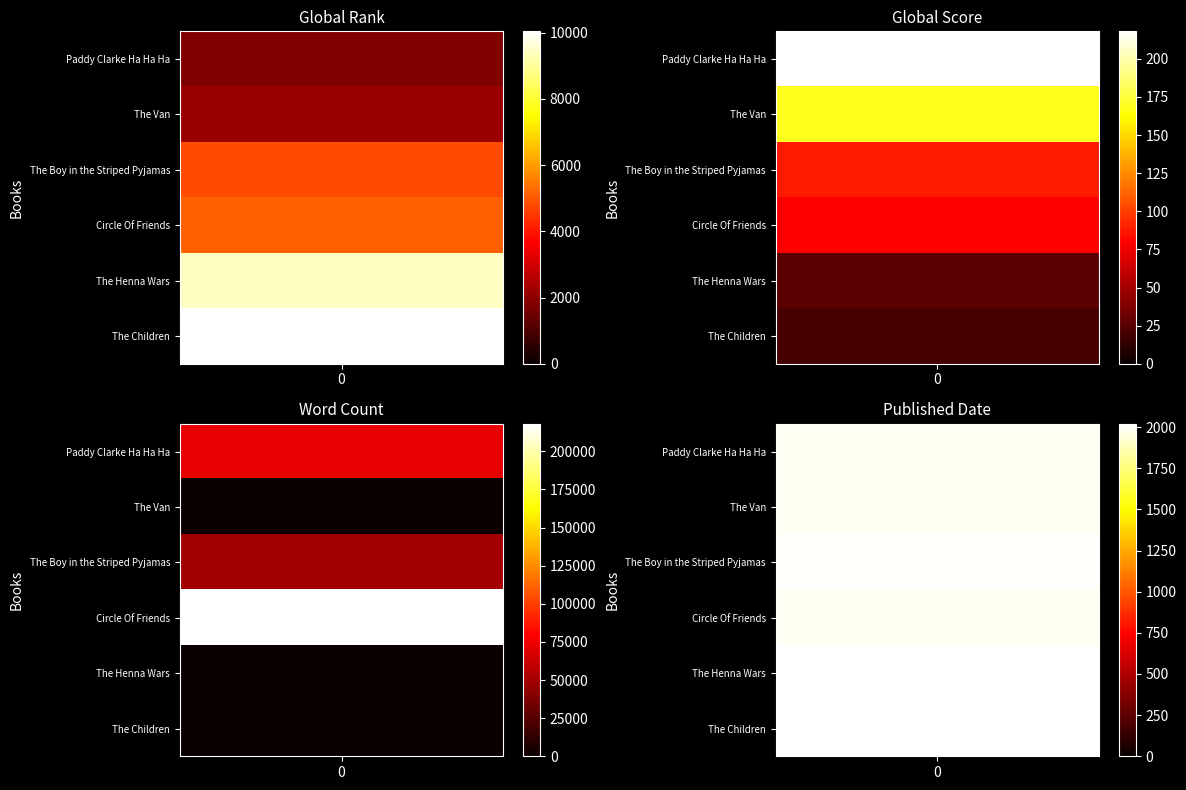

How many values in the Word Count series are below 50000?

3